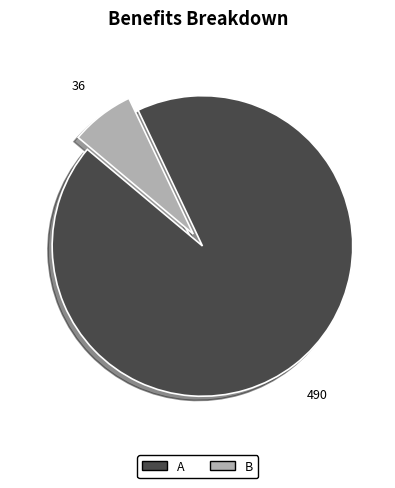

Rank the categories by value from lowest to highest.

B, A